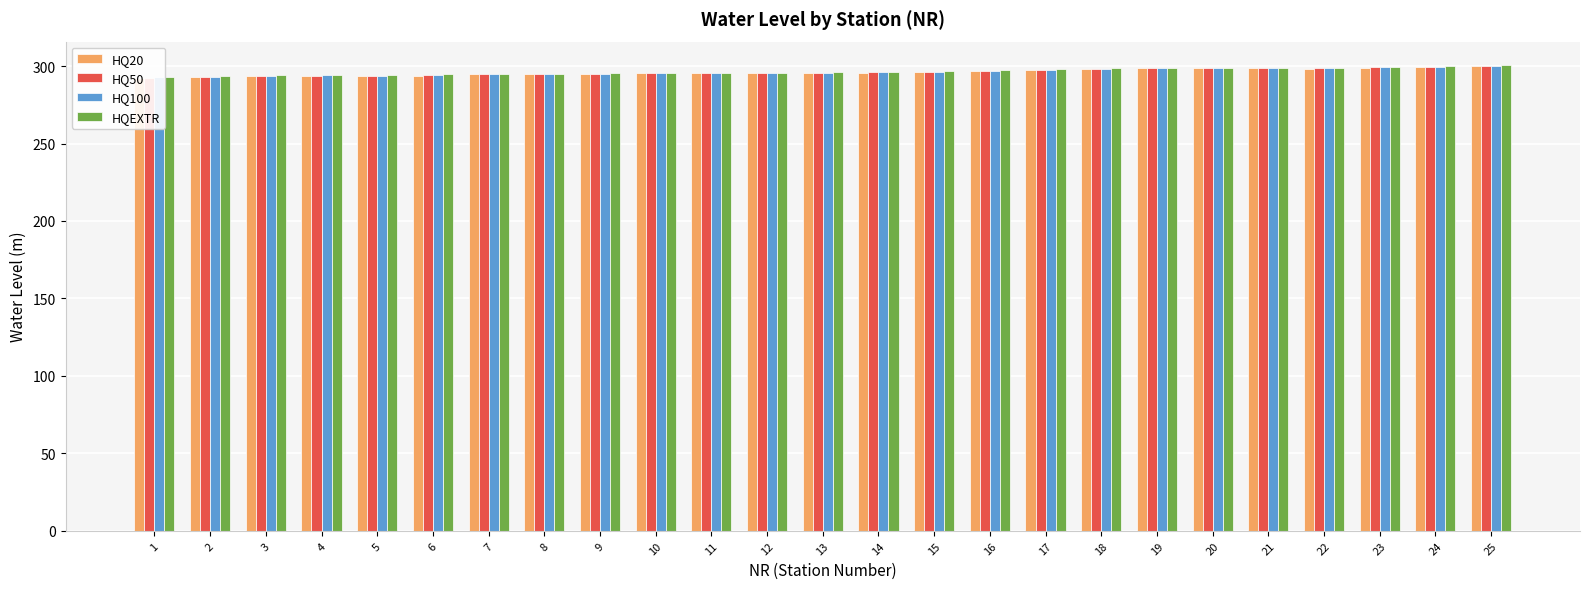

Where is HQEXTR nearest to the value 296?

13